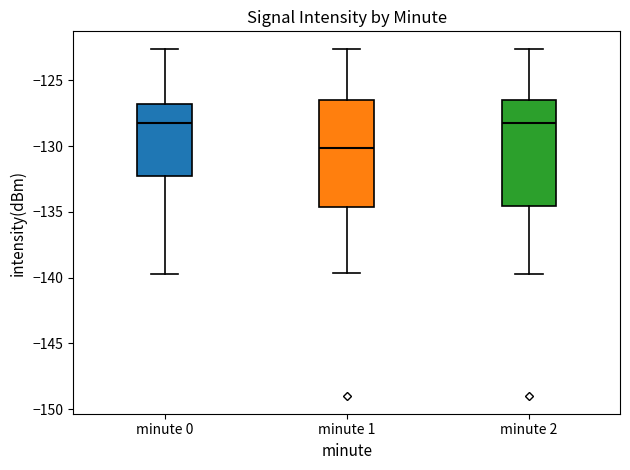

Which box has the lowest median line?

minute 1